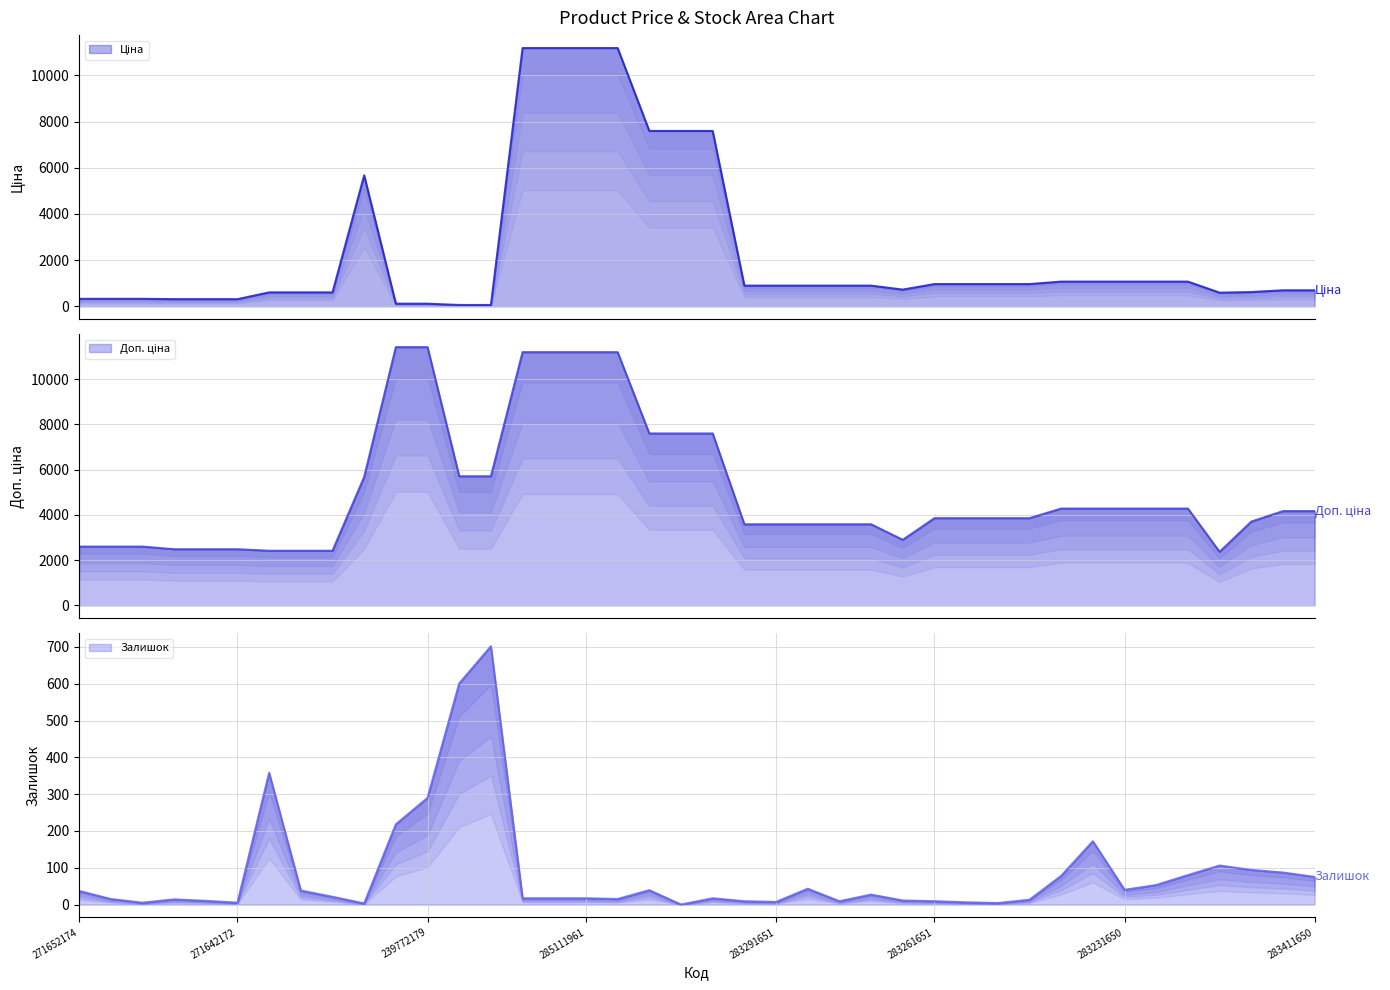

What is the value of the Ціна point at the 38th from the left?

617.0